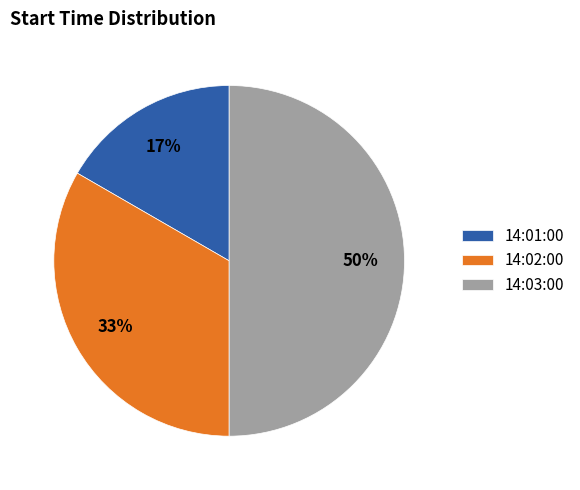

To the nearest percent, what portion does 14:02:00 represent?

33%